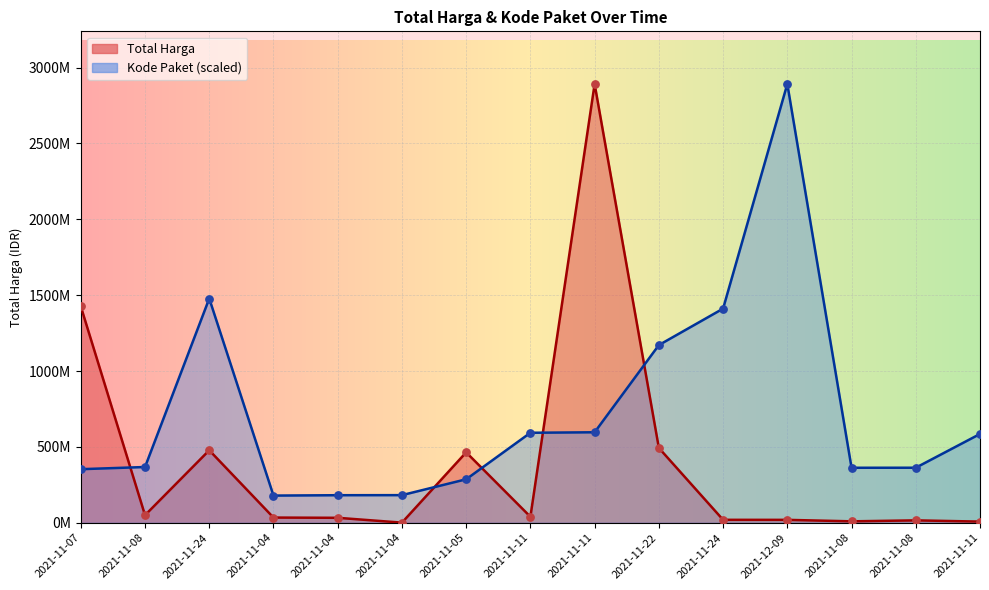

What are all the series names shown in the legend?

Total Harga, Kode Paket